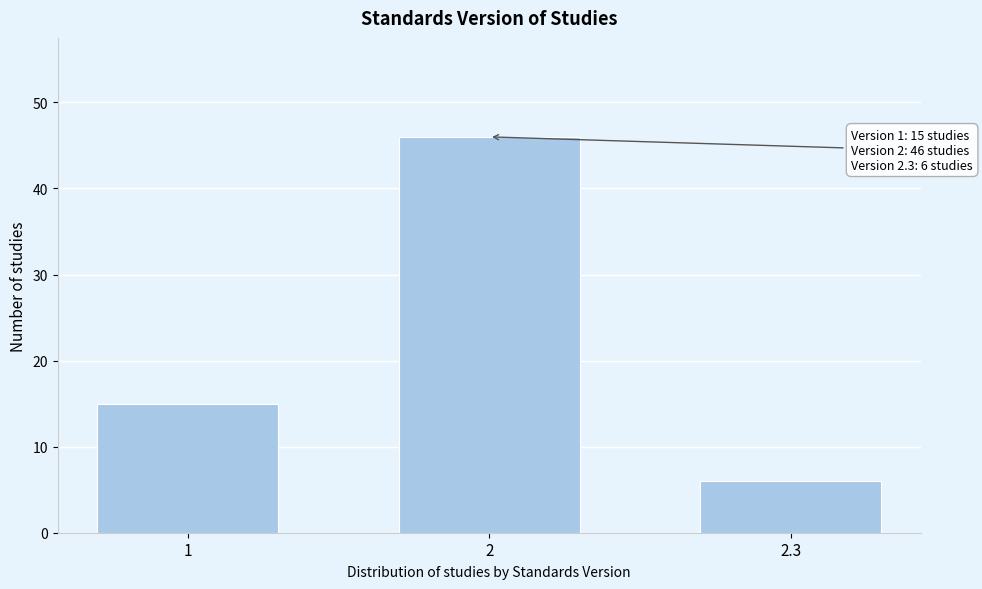

Reading right to left, list all the values displayed in this chart.

2.3=6	2=46	1=15